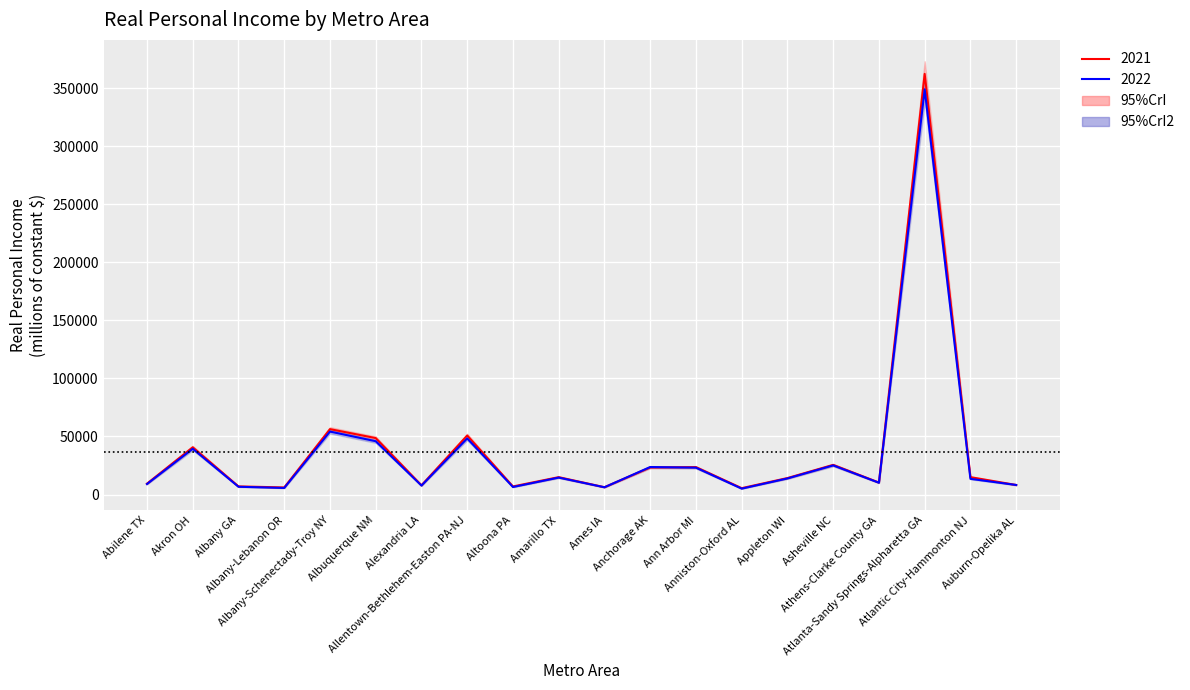

Is this an area chart (filled region under the line)?

No